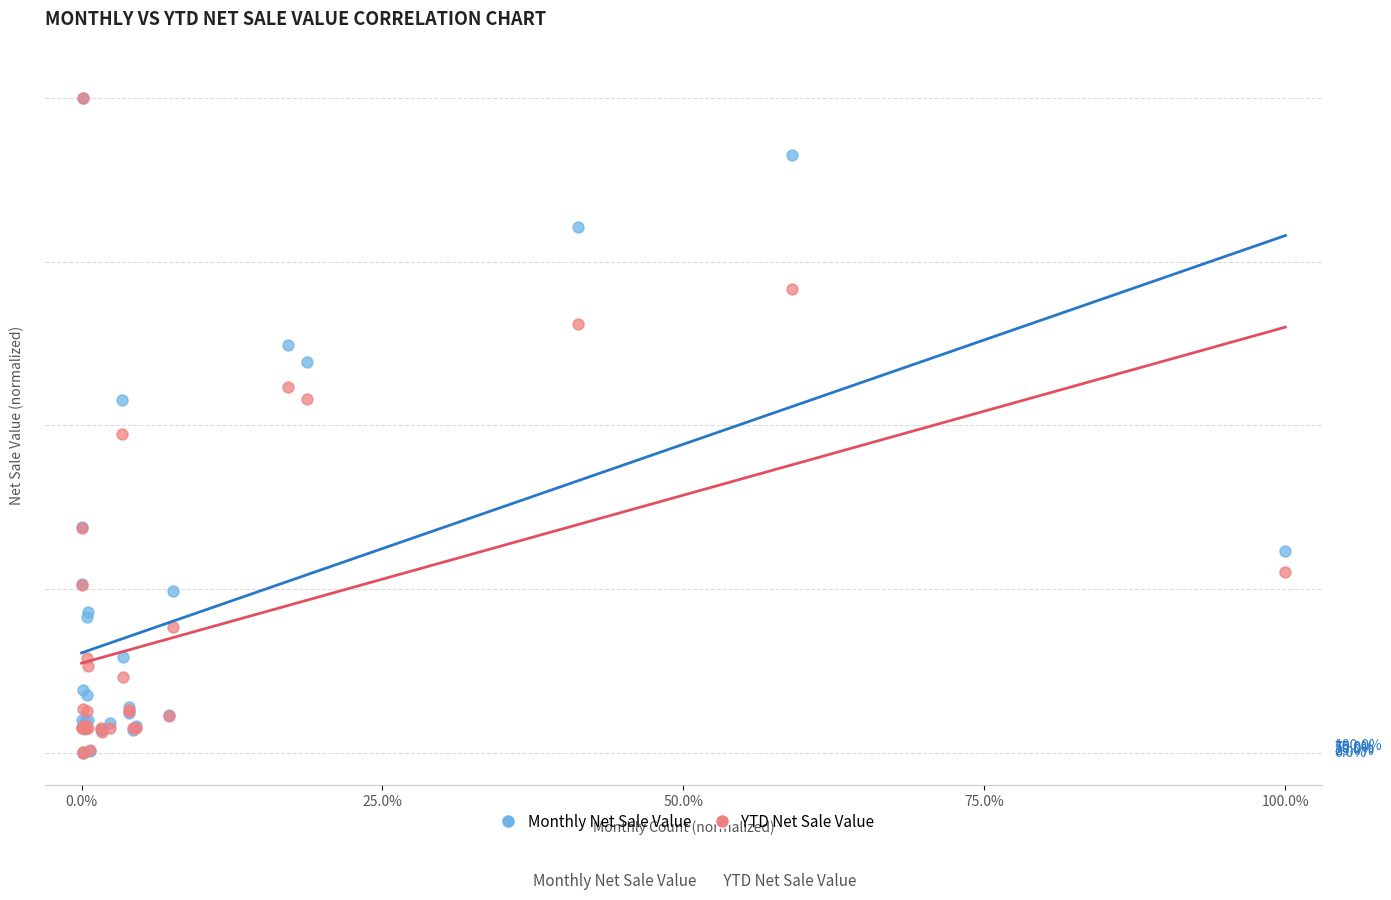

What are all the series names shown in the legend?

Monthly Net Sale Value, YTD Net Sale Value